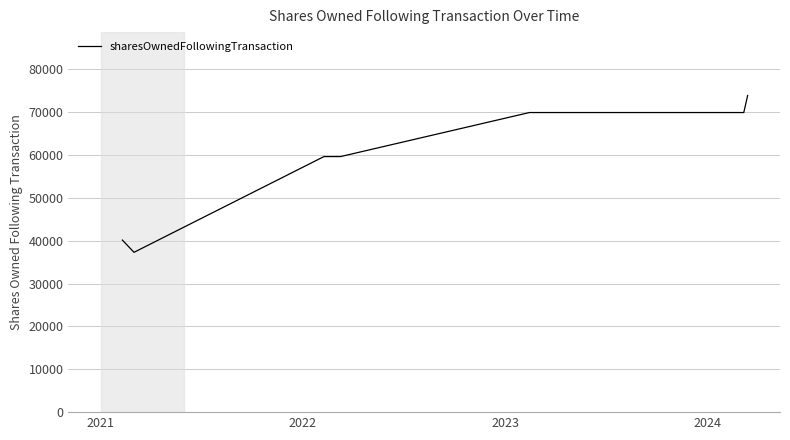

What is the average value?

60060